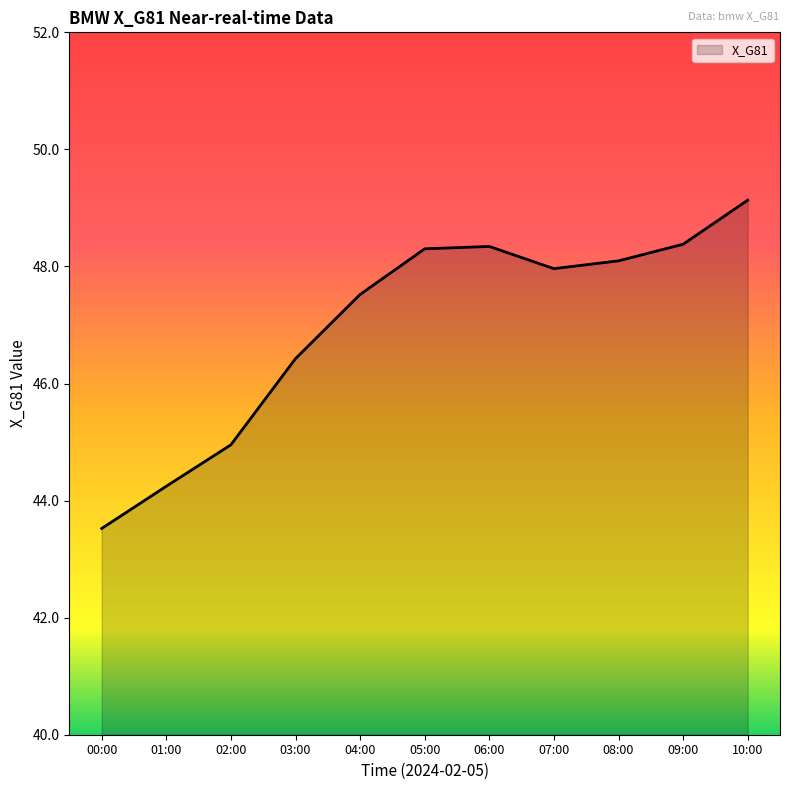

Where does the data first go above 47?

04:00